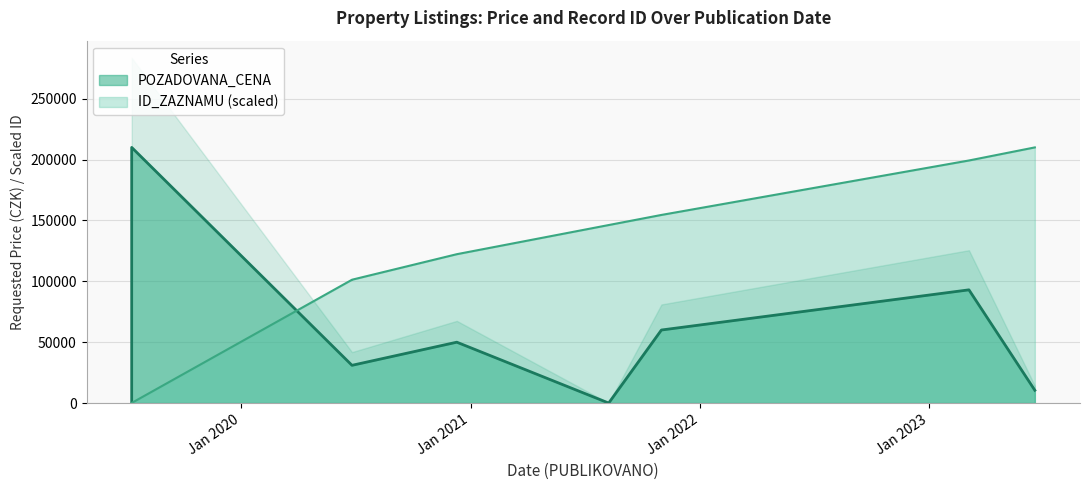

What is the difference between the maximum and minimum values in the POZADOVANA_CENA series?

210000.0